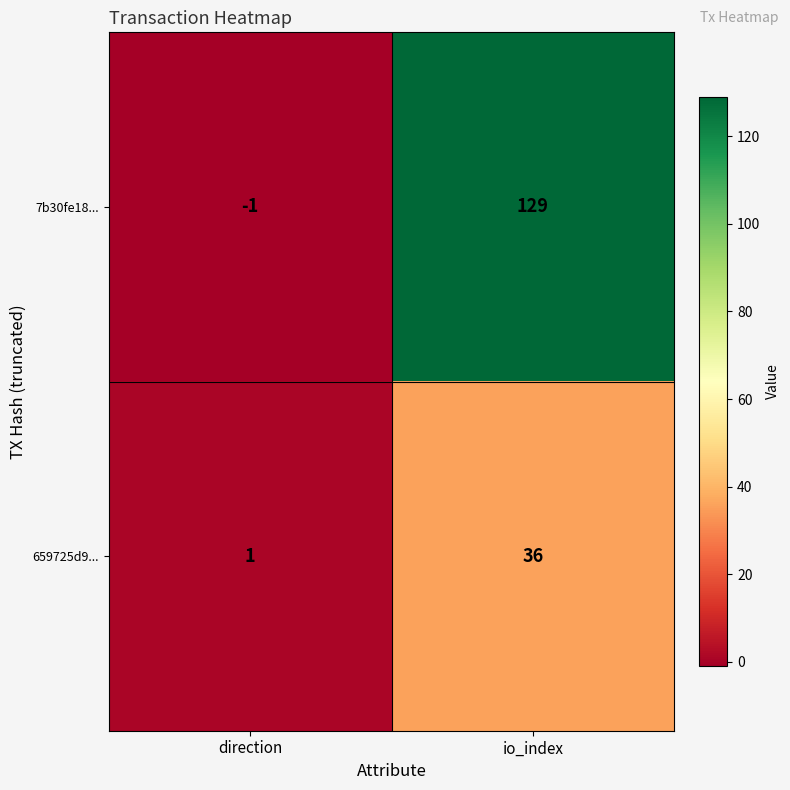

At which label is 659725d9... closest to 18?

direction